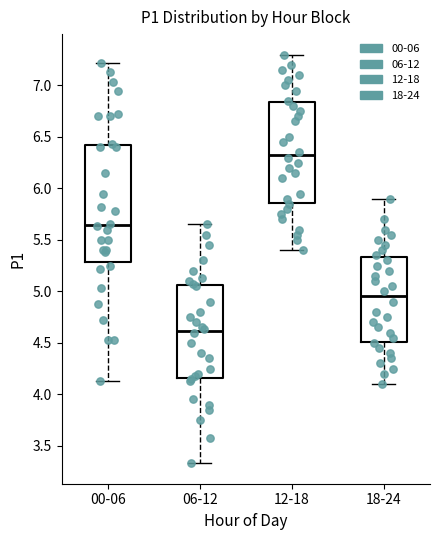

Reading left to right, read every box against the y-axis: the position of its median line, the range the box covers, and the ends of its whiskers. The values are not printed on the chart, so give them approximately, as read against the axis.

00-06: median 5.65, box 5.30 to 6.40, whiskers 4.15 to 7.20
06-12: median 4.60, box 4.15 to 5.05, whiskers 3.35 to 5.65
12-18: median 6.35, box 5.85 to 6.85, whiskers 5.40 to 7.30
18-24: median 4.95, box 4.50 to 5.35, whiskers 4.10 to 5.90